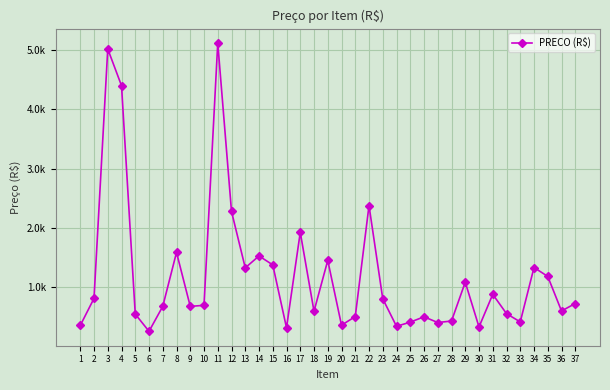

The chart shows a value of 1245.2 at 23. True or false?

False